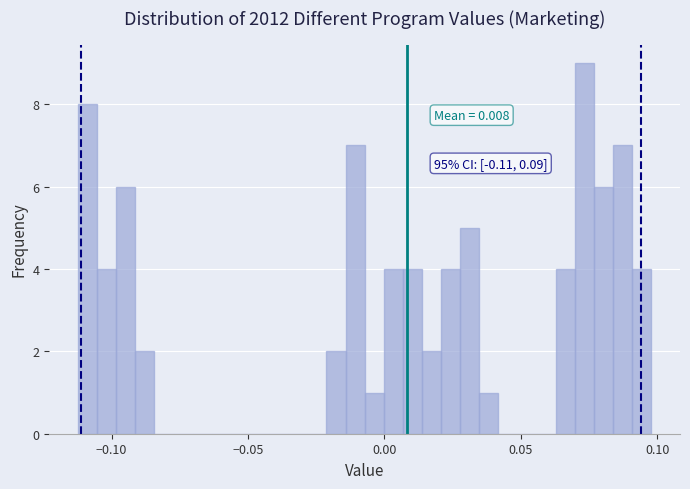

Around what value on the x-axis is the tallest bar? Give the approximate position of its centre, as read against the axis.

0.075